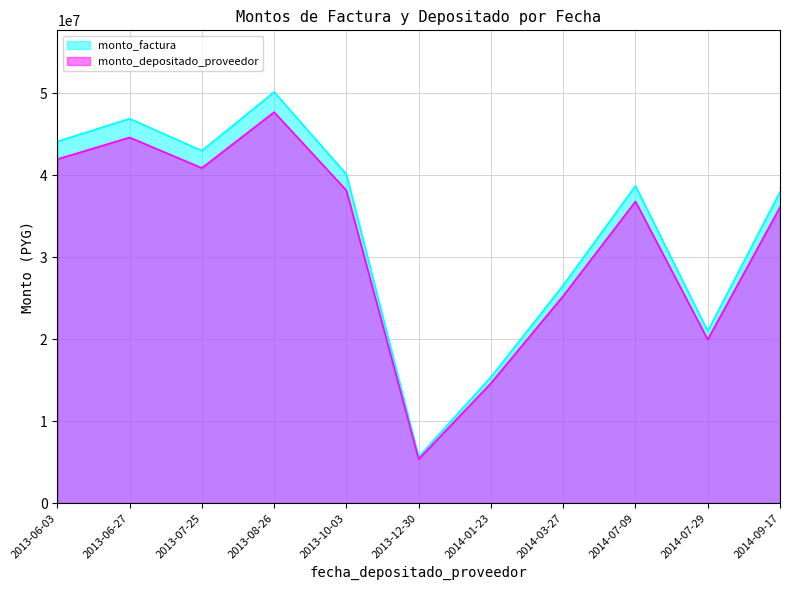

How many categories are shown in the chart?

11